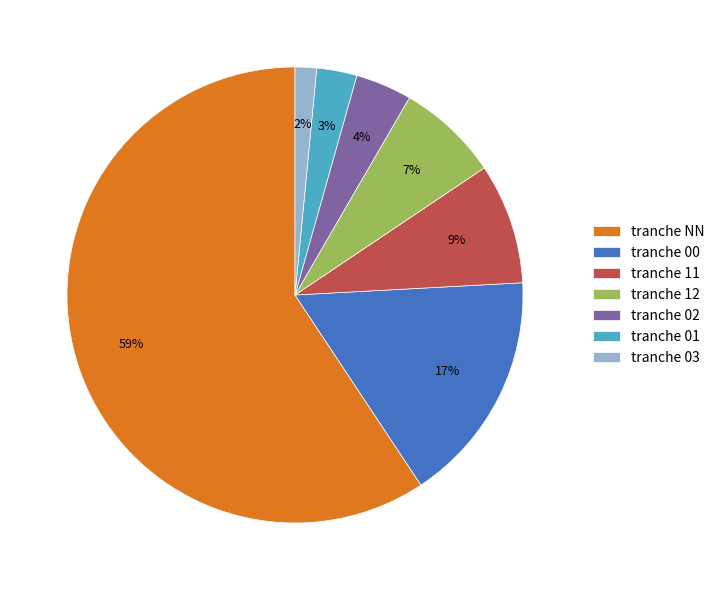

Between tranche 01 and tranche NN, which is larger?

tranche NN